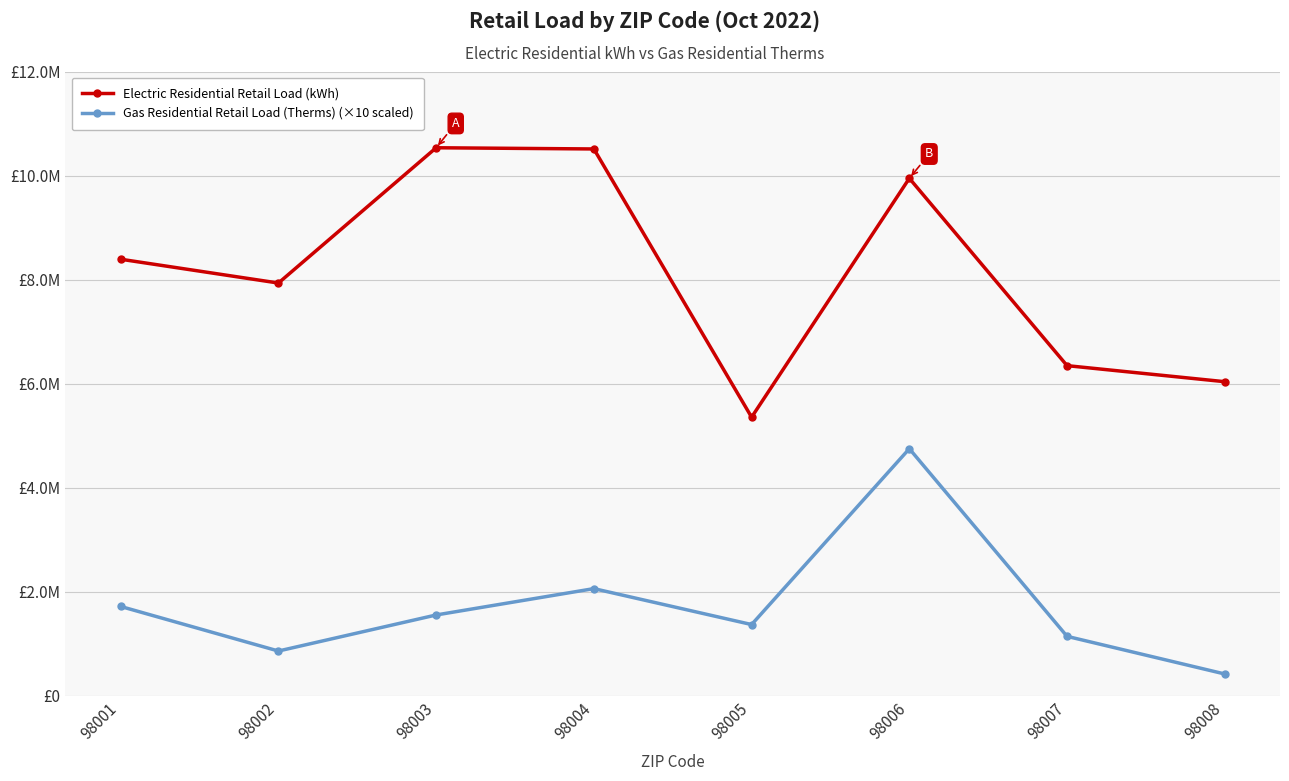

Which series has the largest range (max minus min)?

Electric Residential Retail Load (kWh)